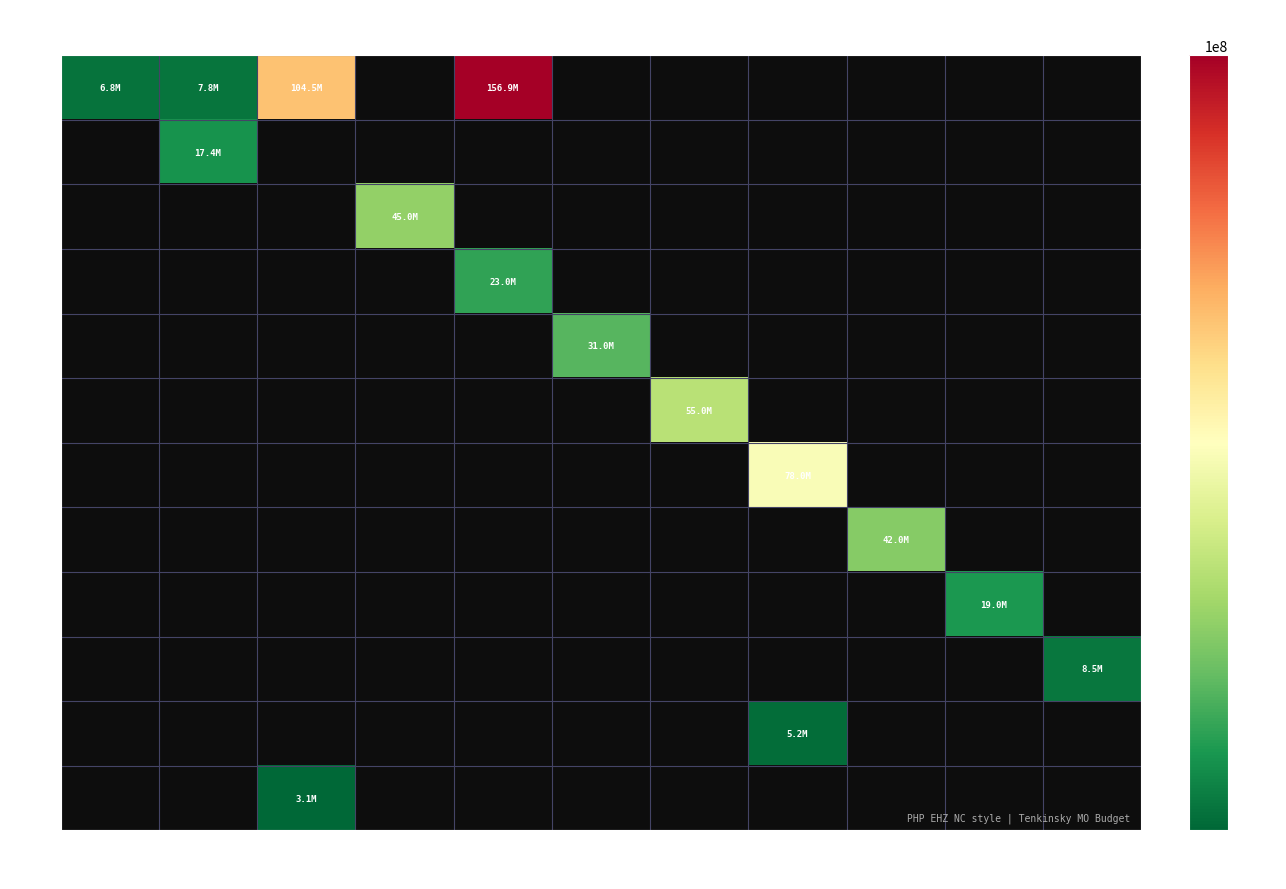

What is the greatest value displayed?

156929785.1